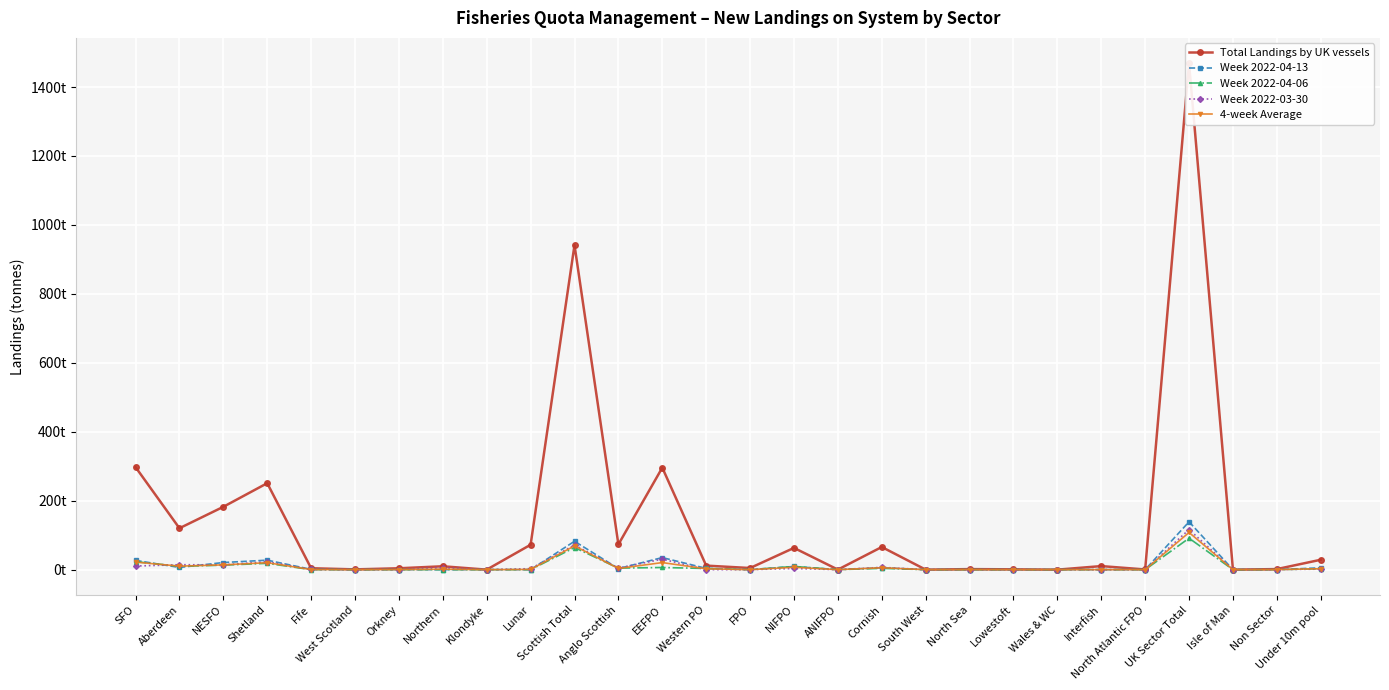

True or false: Total Landings by UK vessels and Week 2022-04-06 intersect in this chart.

False